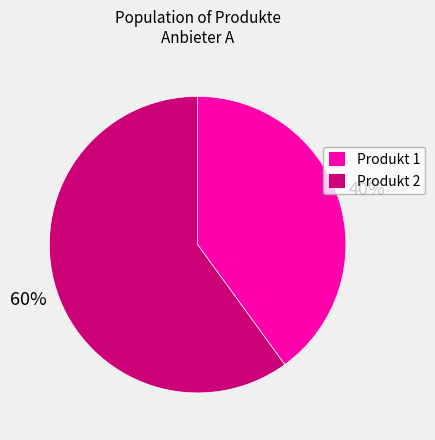

What is the smallest slice in the pie chart?

Produkt 1